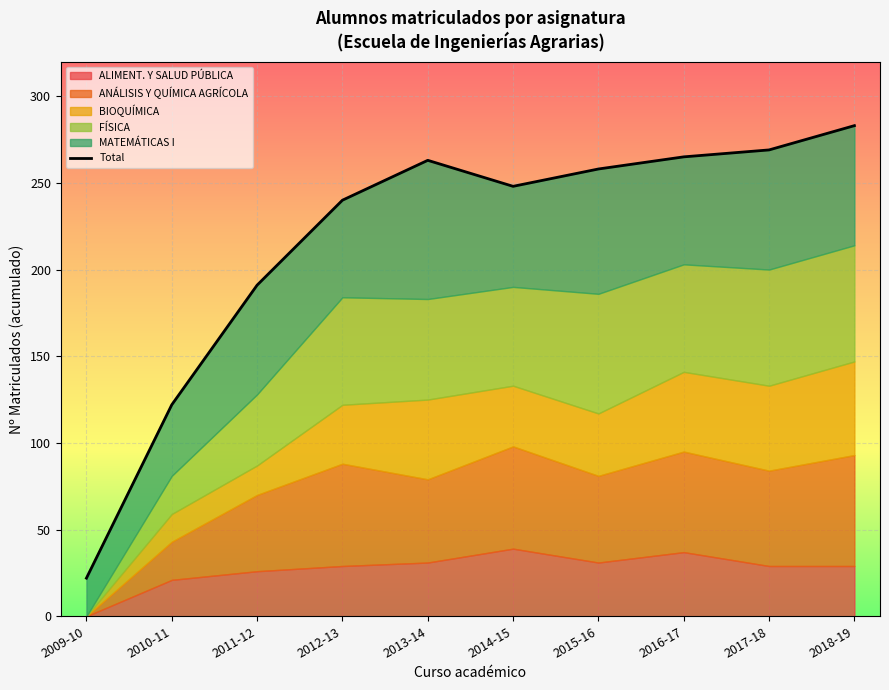

What is the label of the 2nd point from the right?

2017-18